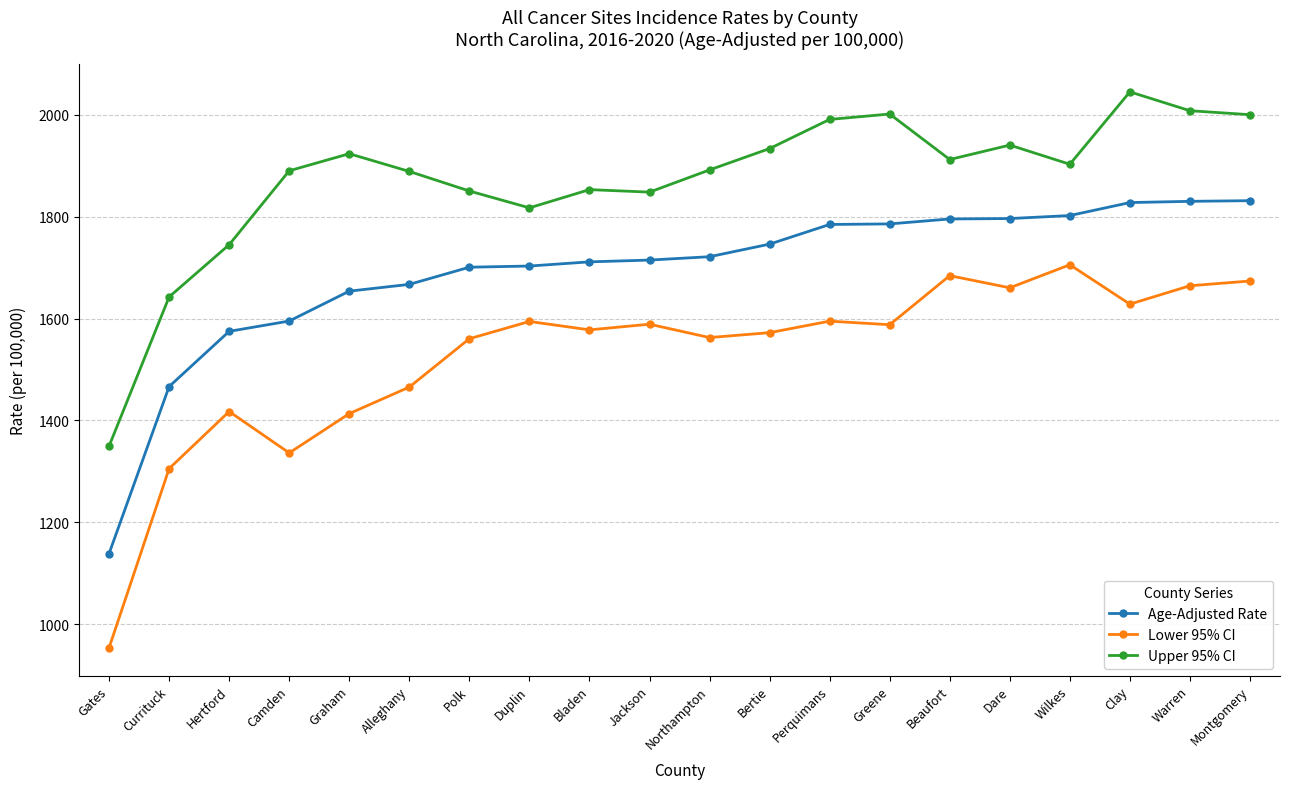

What are all the series names shown in the legend?

Age-Adjusted Rate, Lower 95% CI, Upper 95% CI